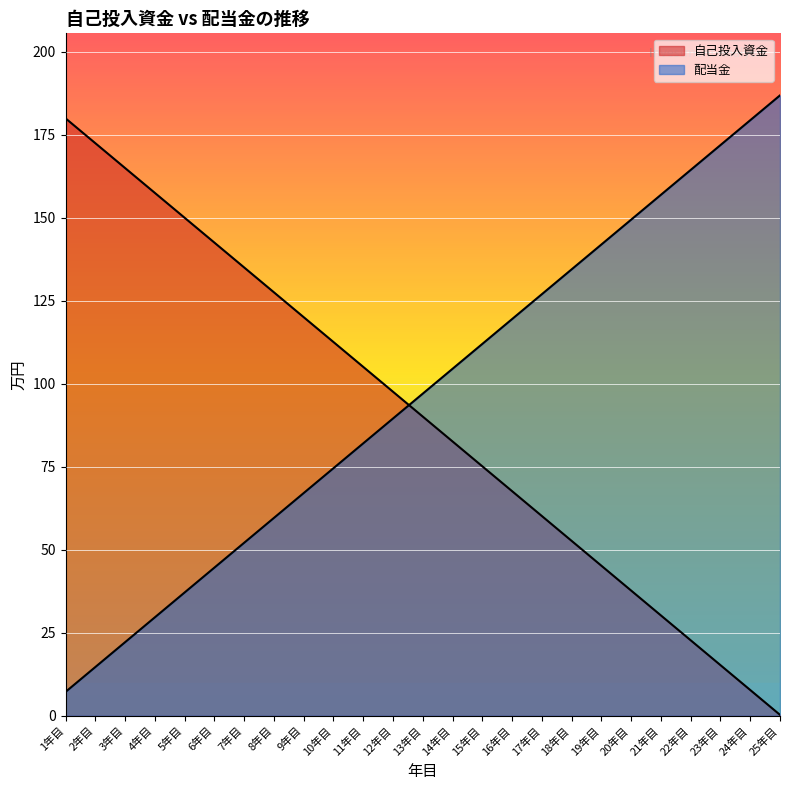

How many times do 配当金 and 自己投入資金 cross each other?

1